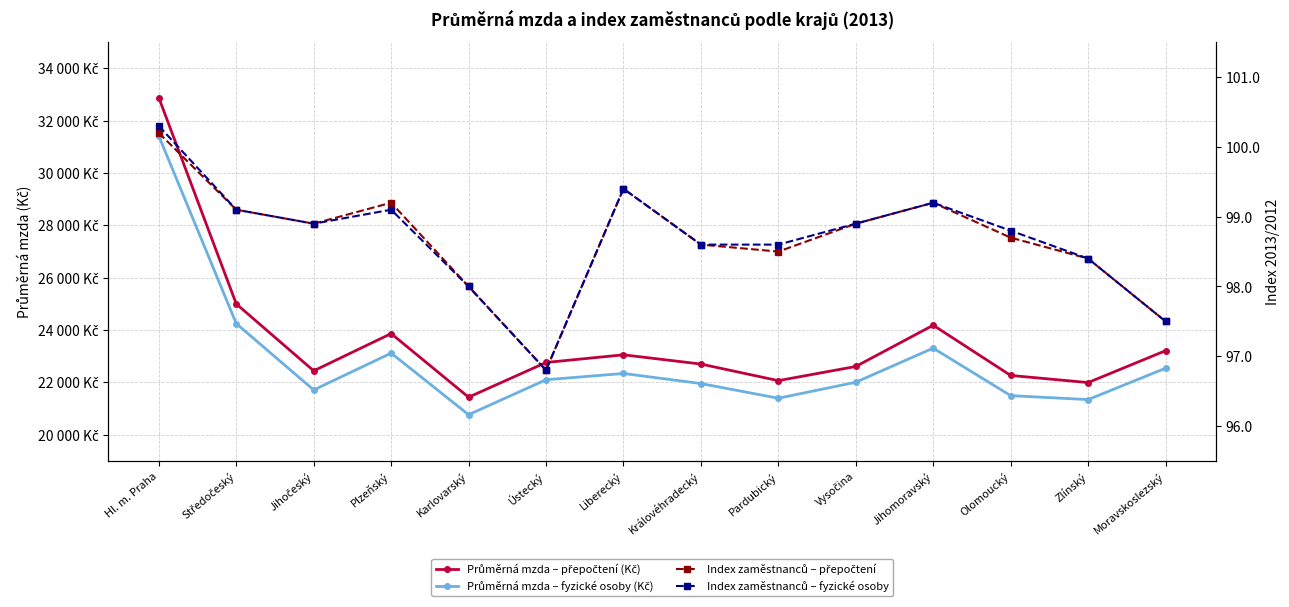

What is the difference between the second highest and second lowest values in the Průměrná mzda – přepočtení (Kč) series?

3007.0